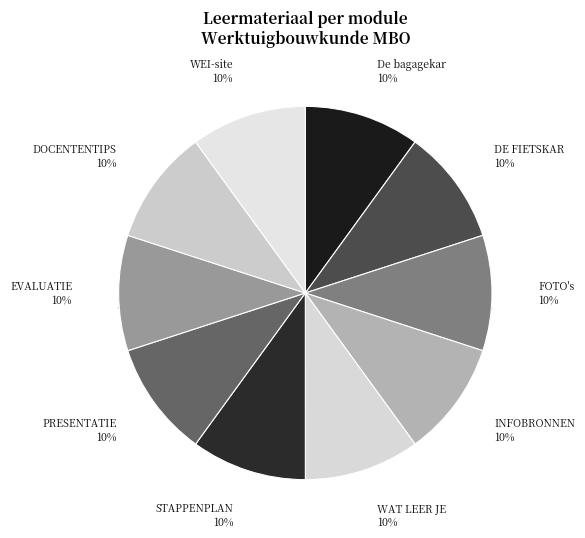

How many slices are in this pie chart?

10